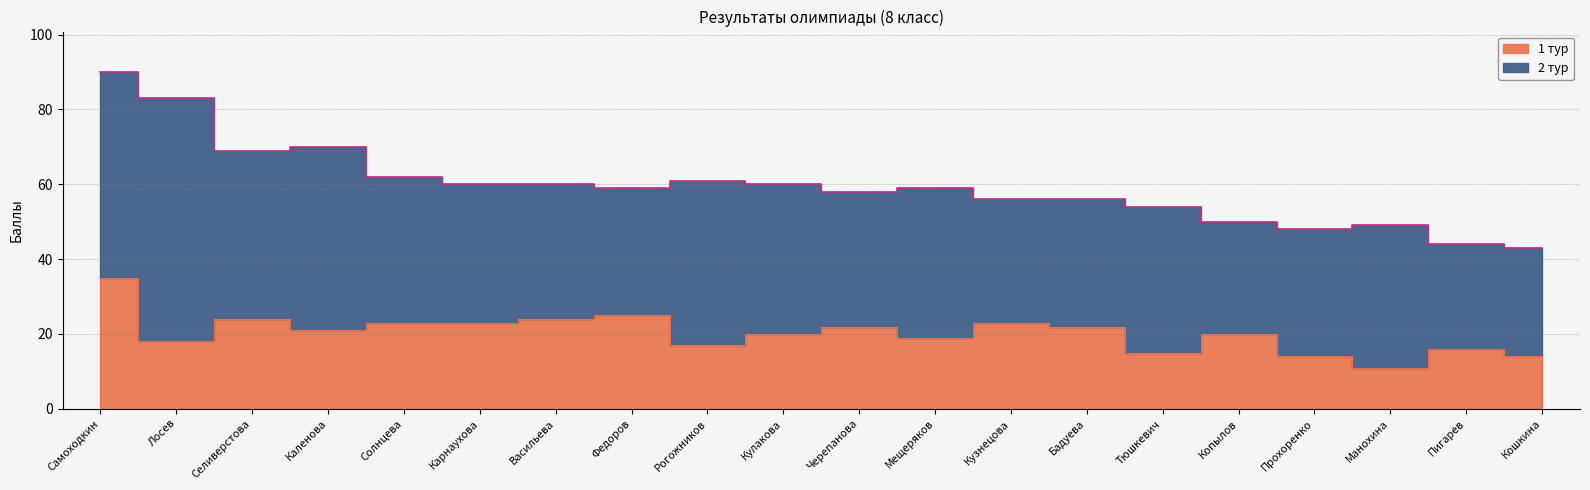

Reading right to left, extract all data points from this chart.

Кошкина=14	Пигарев=16	Манохина=11	Прохоренко=14	Копылов=20	Тюшкевич=15	Бадуева=22	Кузнецова=23	Мещеряков=19	Черепанова=22	Кулакова=20	Рогожников=17	Федоров=25	Васильева=24	Карнаухова=23	Солнцева=23	Каленова=21	Селиверстова=24	Лосев=18	Самоходкин=35